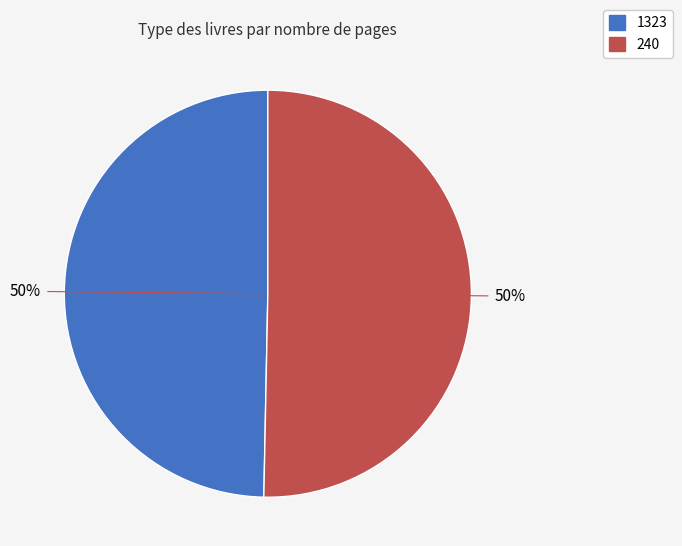

To the nearest percent, what portion does 240 represent?

50%